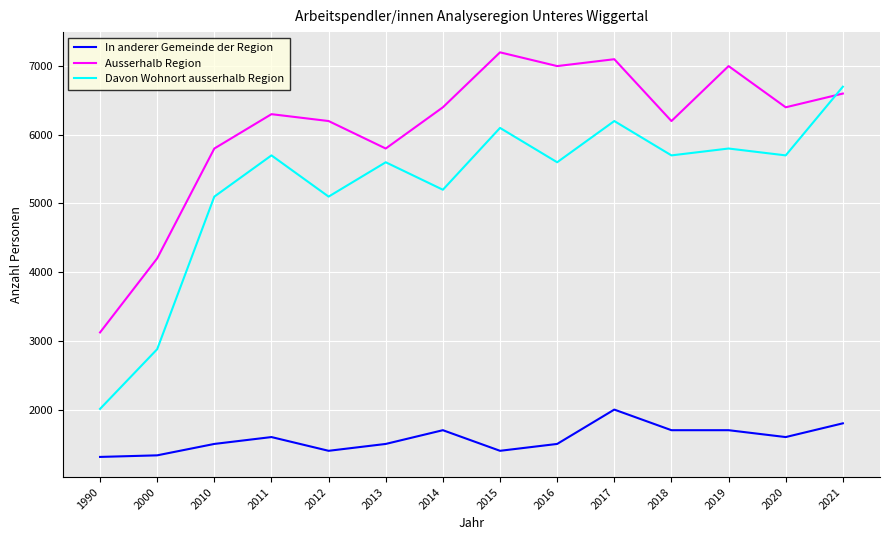

What is the approximate value of Davon Wohnort ausserhalb Region at 2019, to the nearest 100?

5800